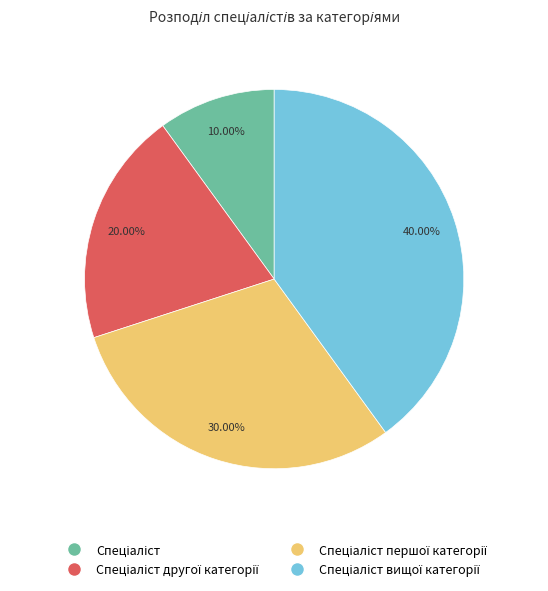

To the nearest percent, what is the average slice percentage?

25%